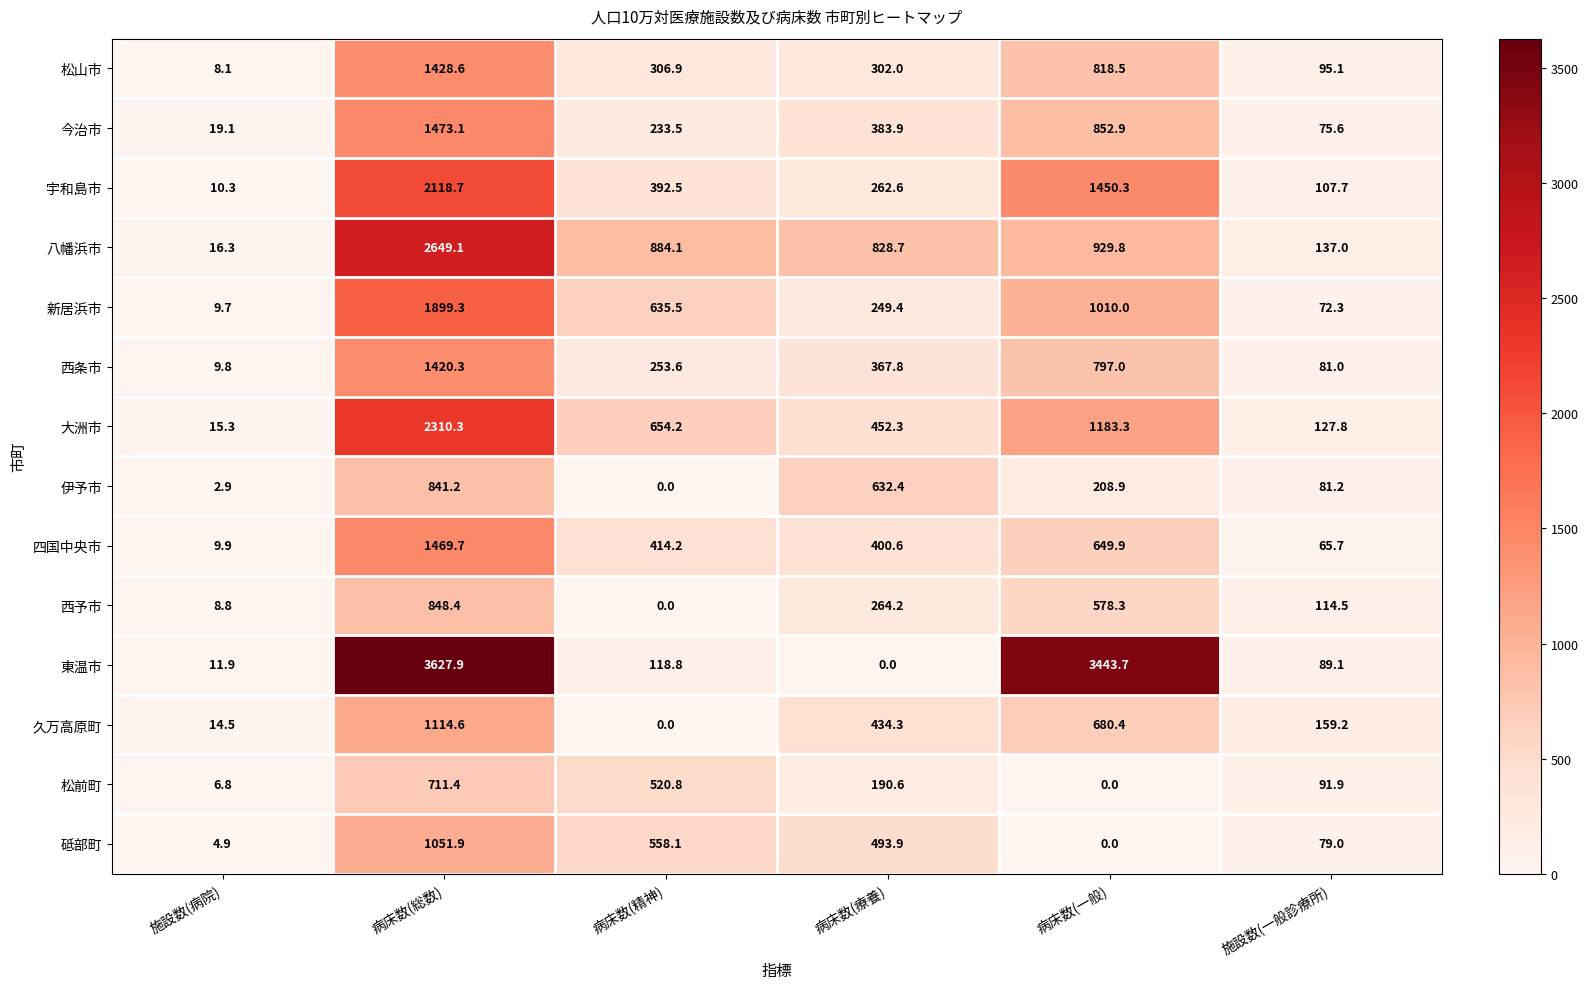

At how many categories does at least one series exceed 2181?

2